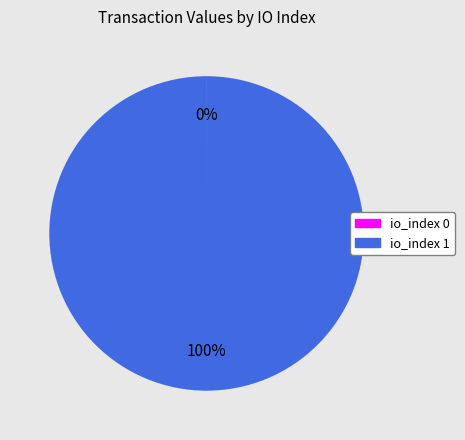

Is there any slice that represents more than half of the pie?

Yes